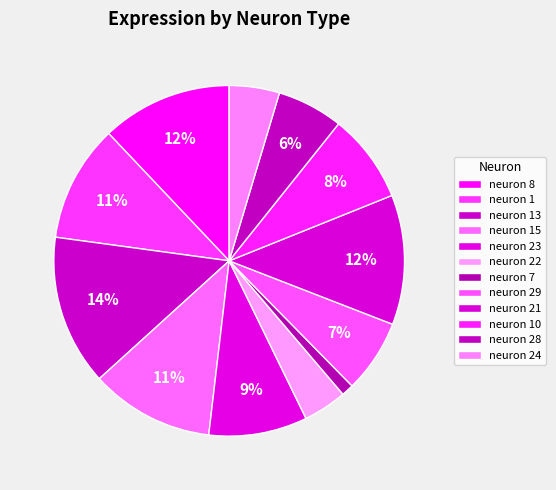

What percentage is NOT represented by neuron 15?

88.6%